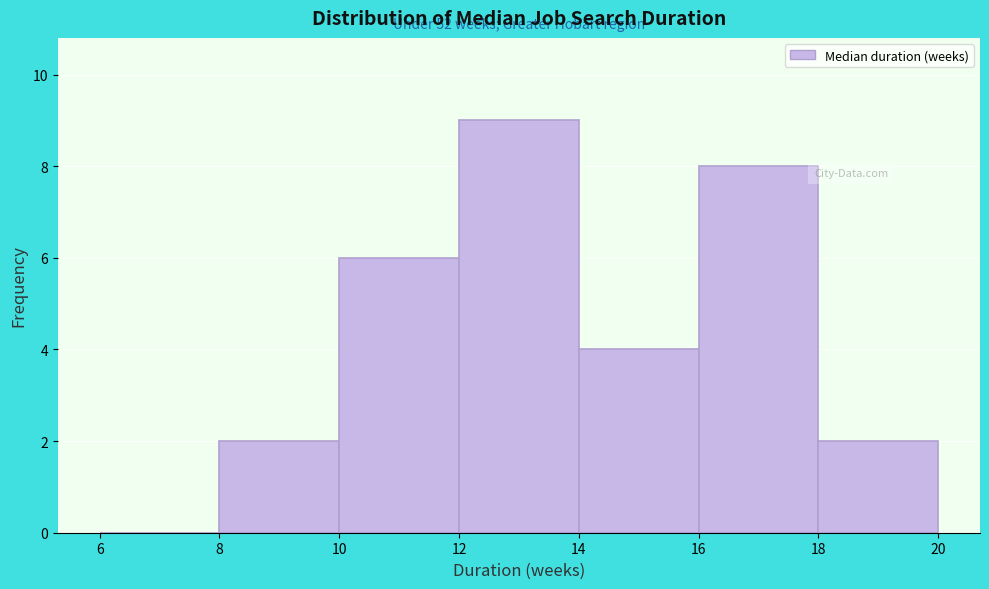

Over which range of the x-axis is the bar tallest?

12 to 14